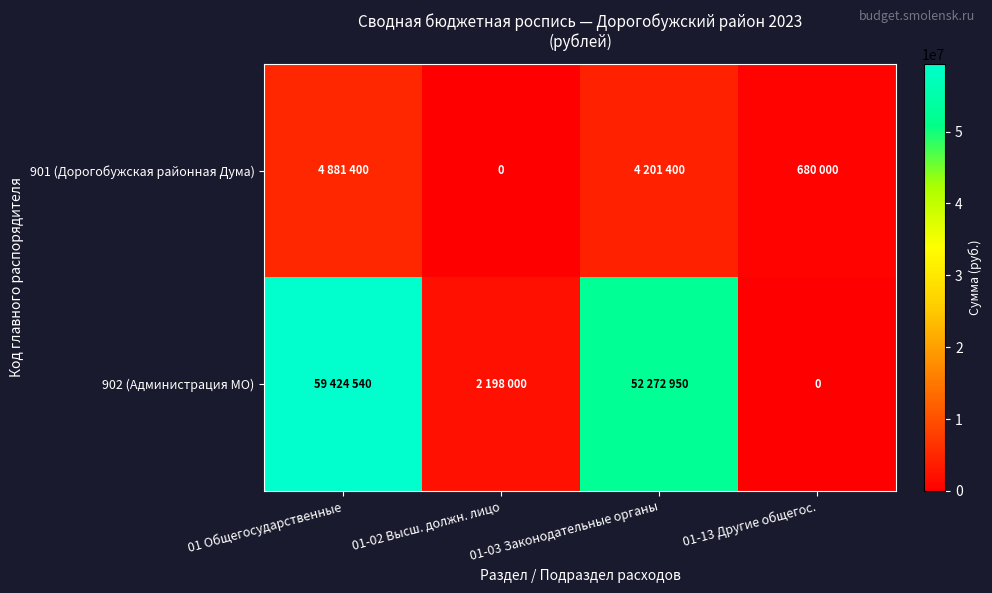

What is the difference between the highest and lowest values at 01-02 Высш. должн. лицо?

2198000